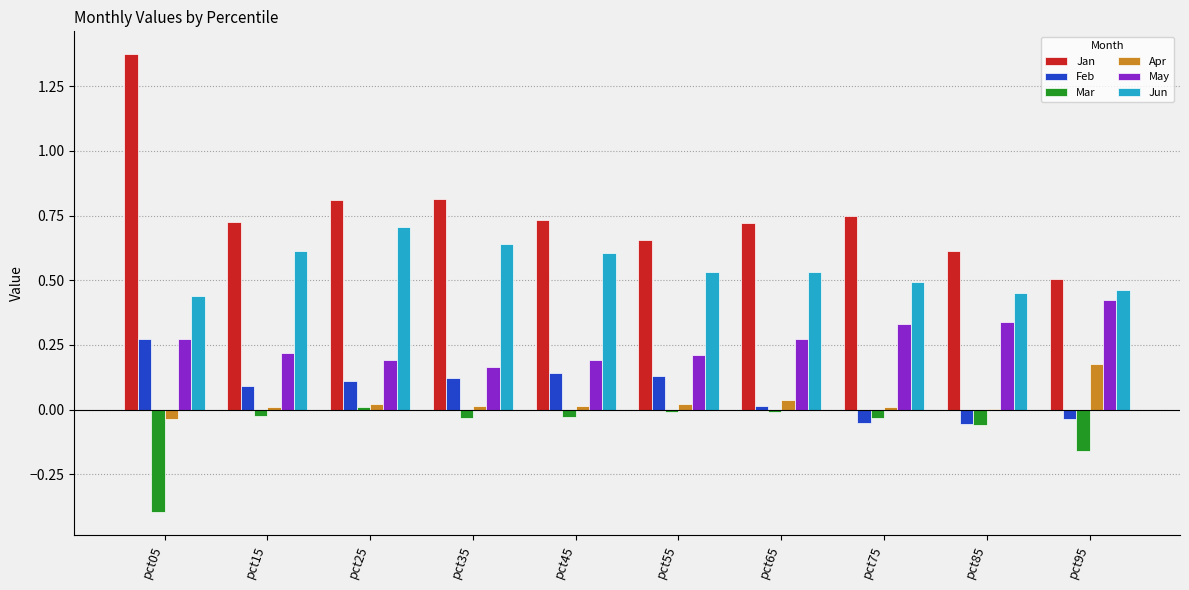

Count the number of data series in this chart.

6